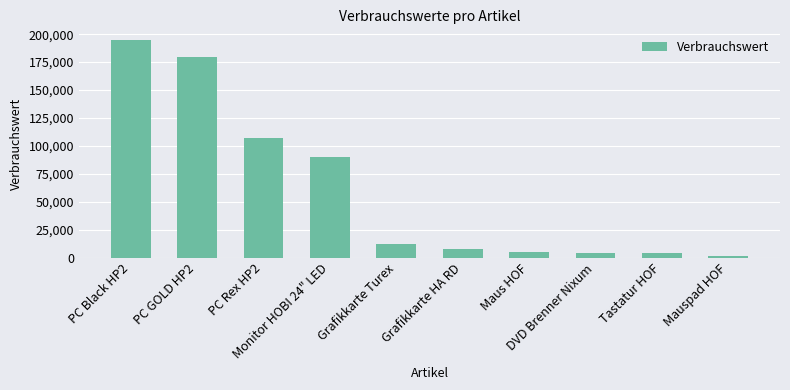

What is the sum of all values?

606683